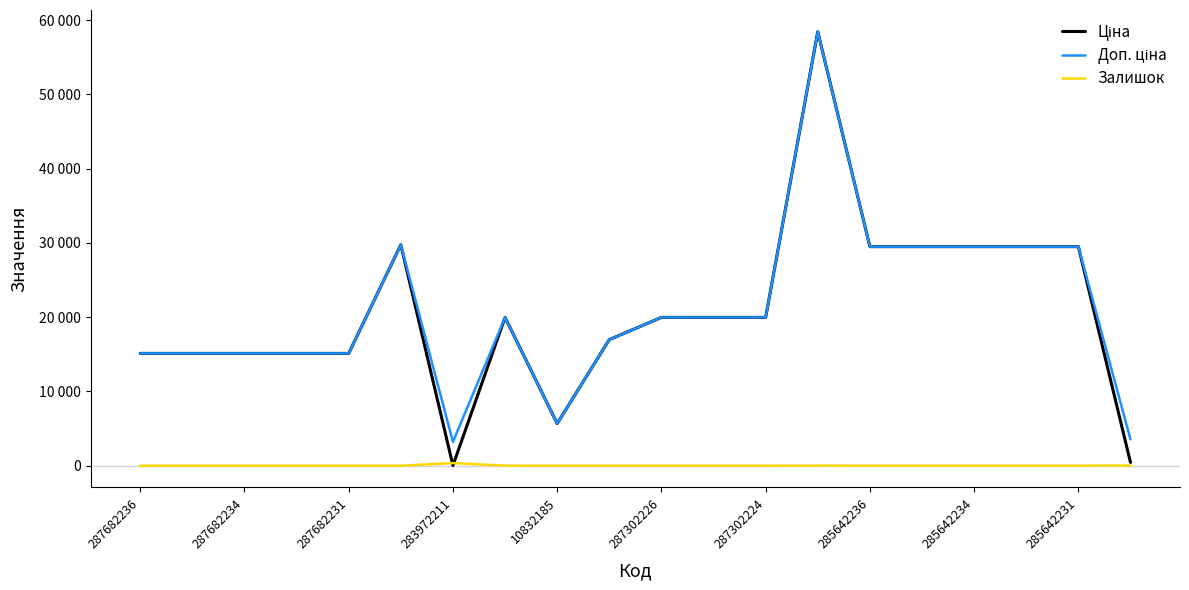

Where is Ціна nearest to the value 29229?

285642236